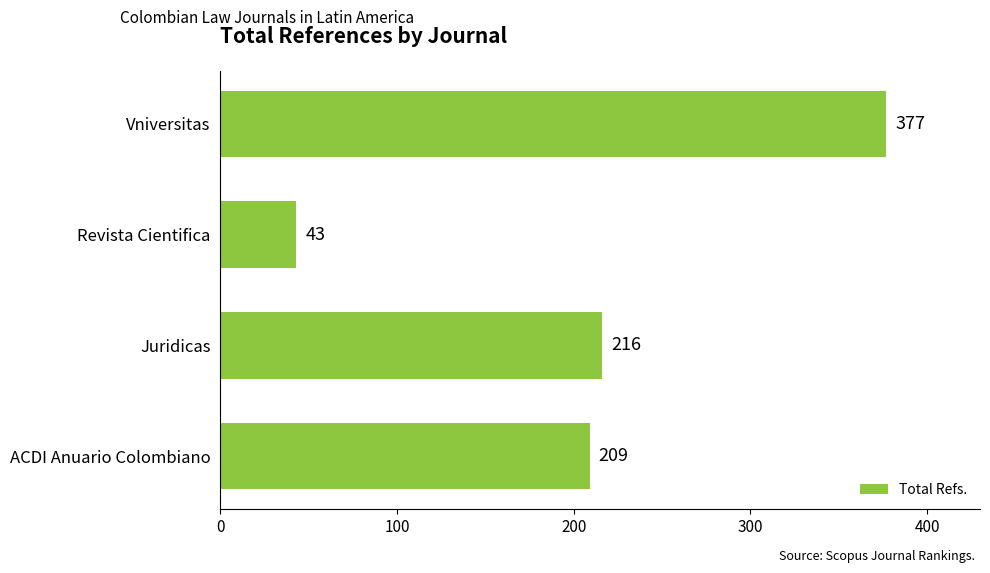

Count the number of data series in this chart.

1